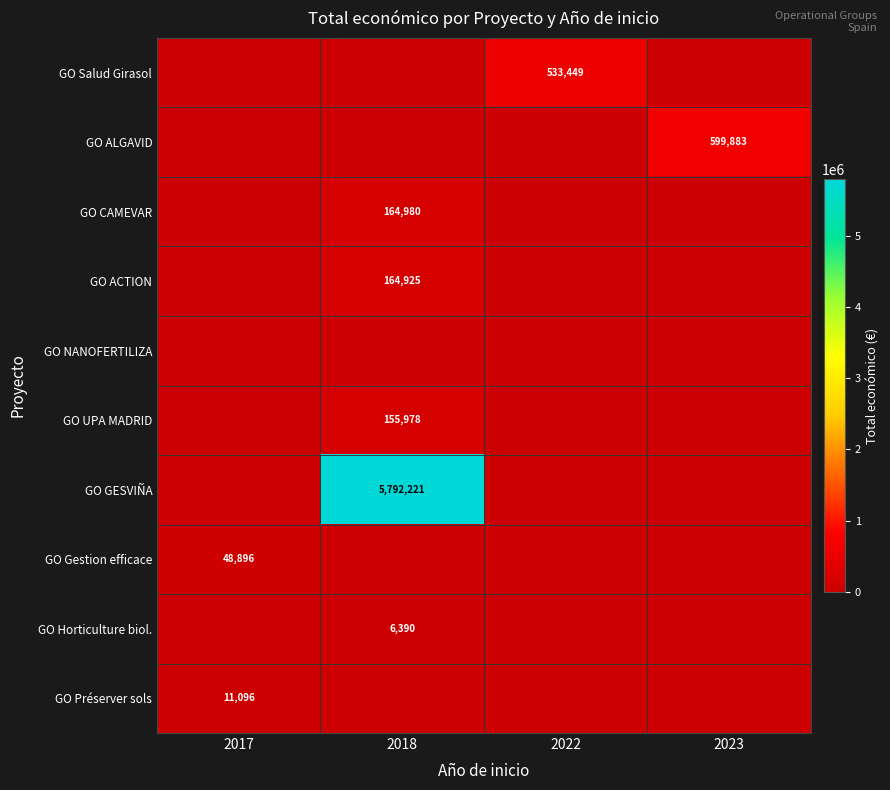

The GO Préserver sols series shows 19883 at 2017. True or false?

False